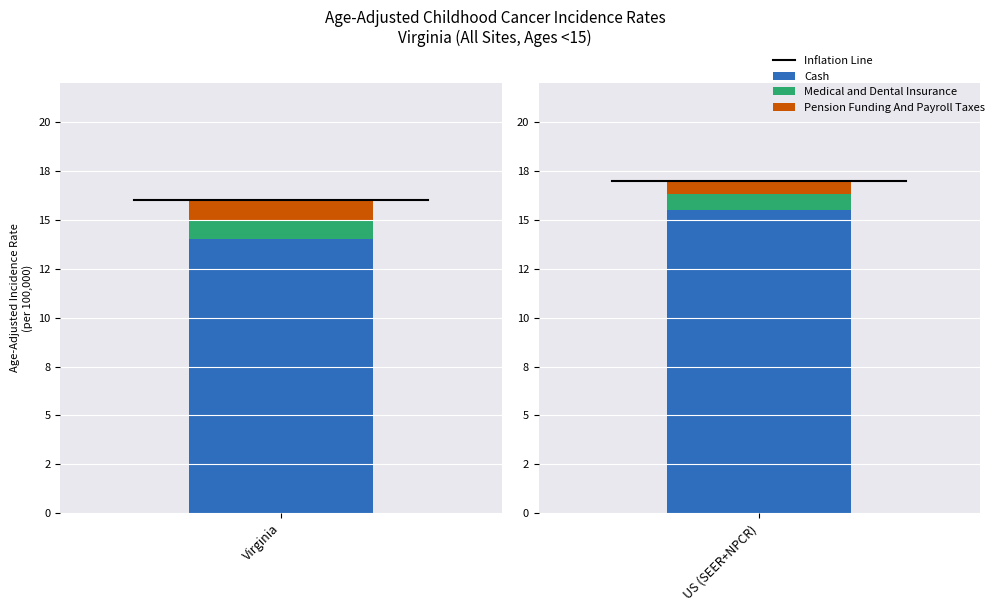

Where is Medical and Dental Insurance nearest to the value 0?

Virginia